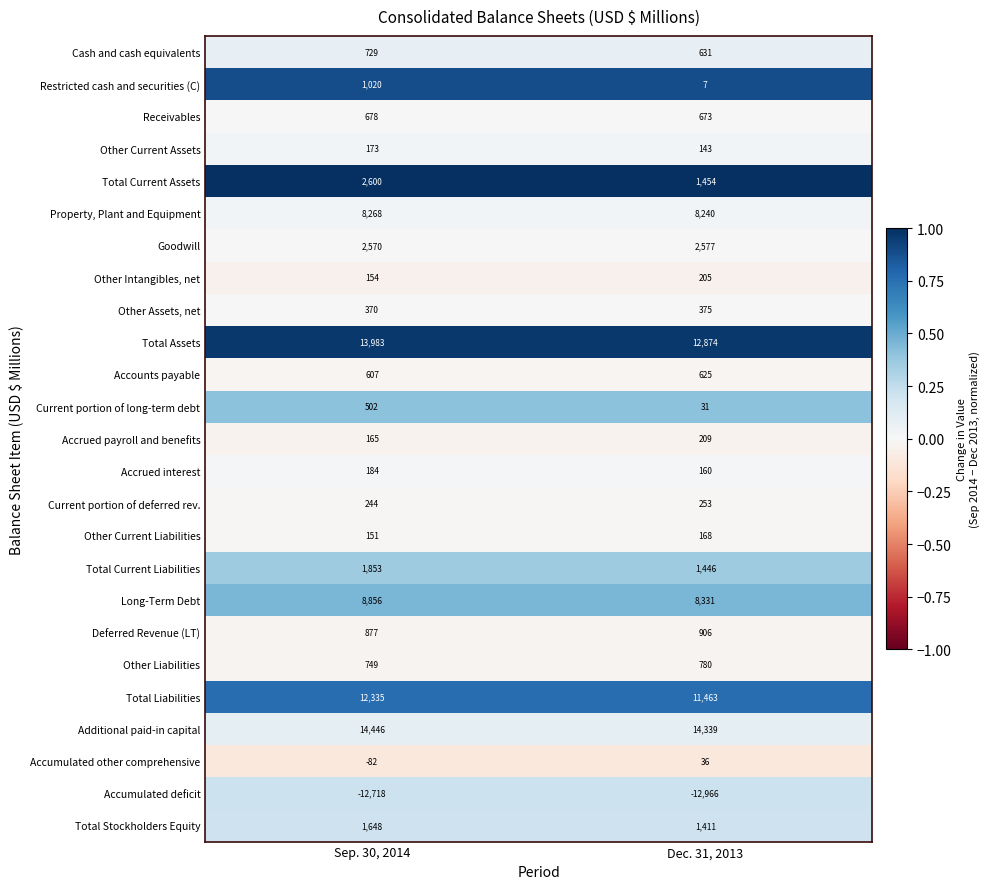

Which series has the largest total across all categories?

Additional paid-in capital